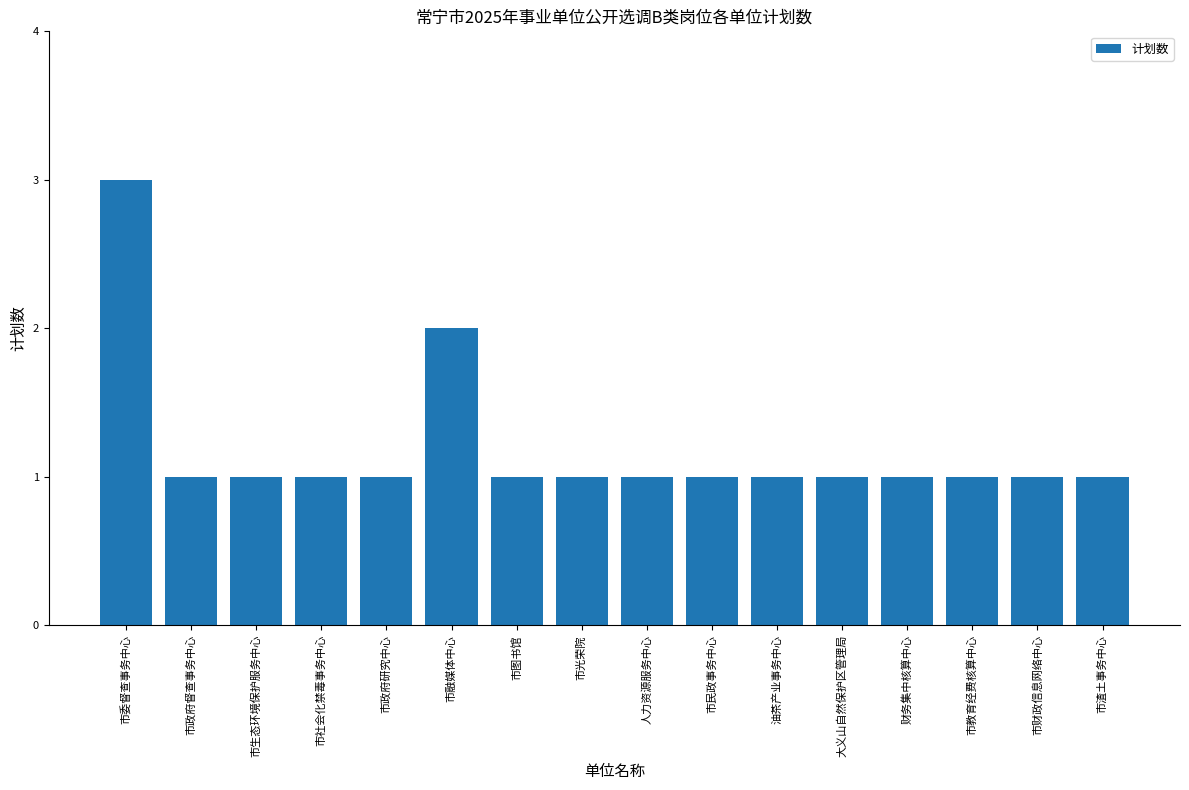

At which label is the value closest to 2?

市融媒体中心